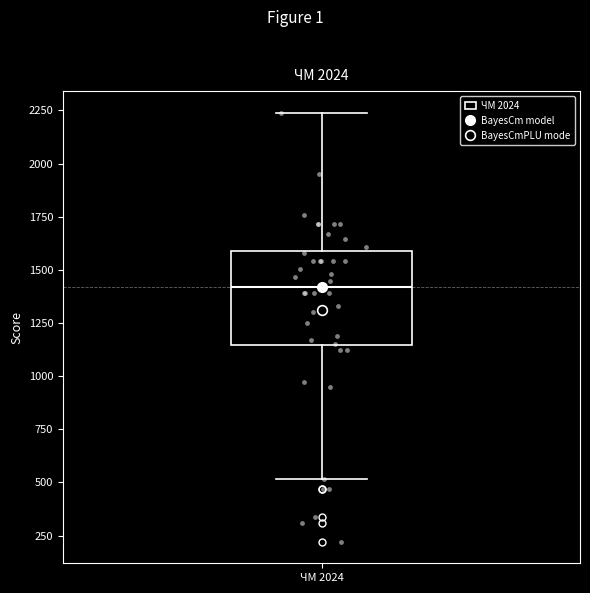

Where does the upper whisker of the box for ЧМ 2024 end on the y-axis? The values are not printed on the chart, so give them approximately, as read against the axis.

2250